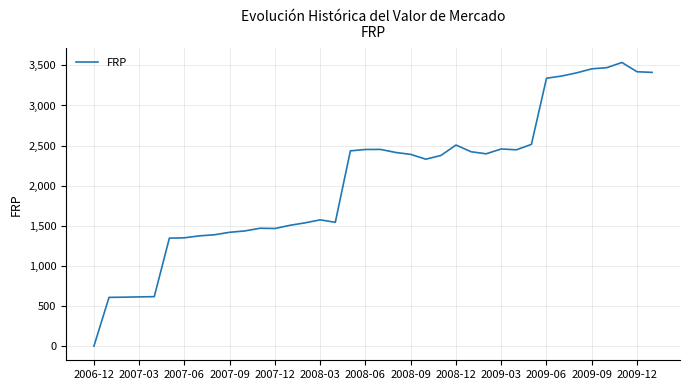

What is the maximum value shown in the chart?

3536.2